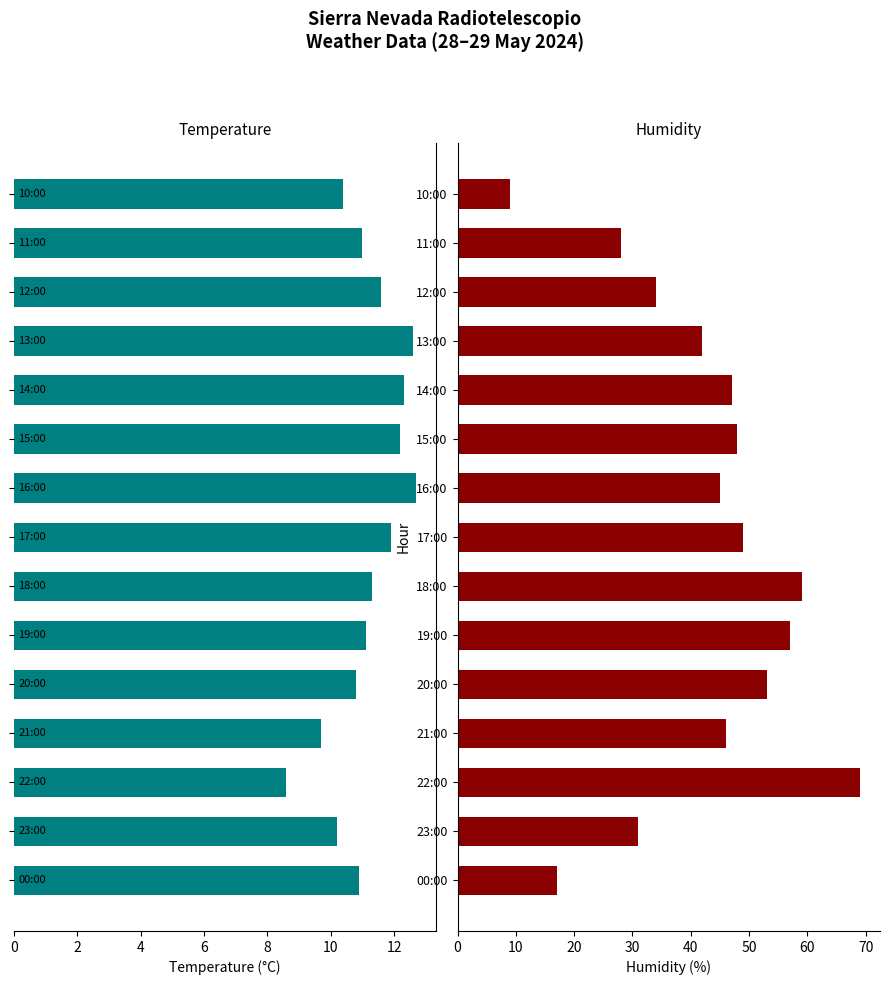

How many data points in Humidity are above 46?

7